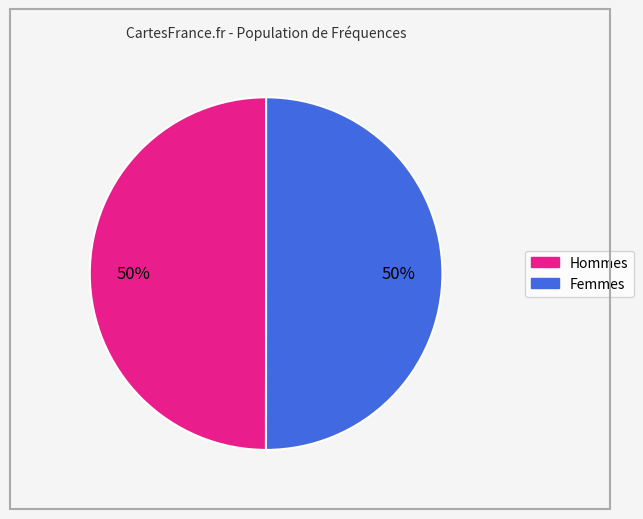

To the nearest percent, what is the average slice percentage?

50%